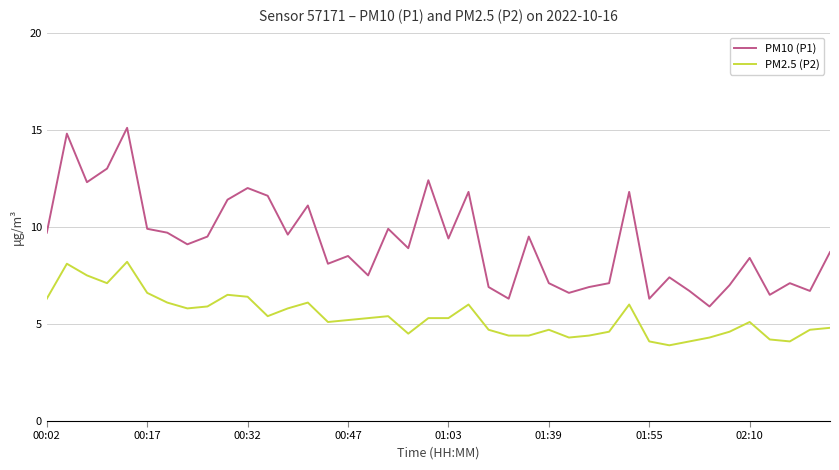

Which series has the largest total across all categories?

PM10 (P1)